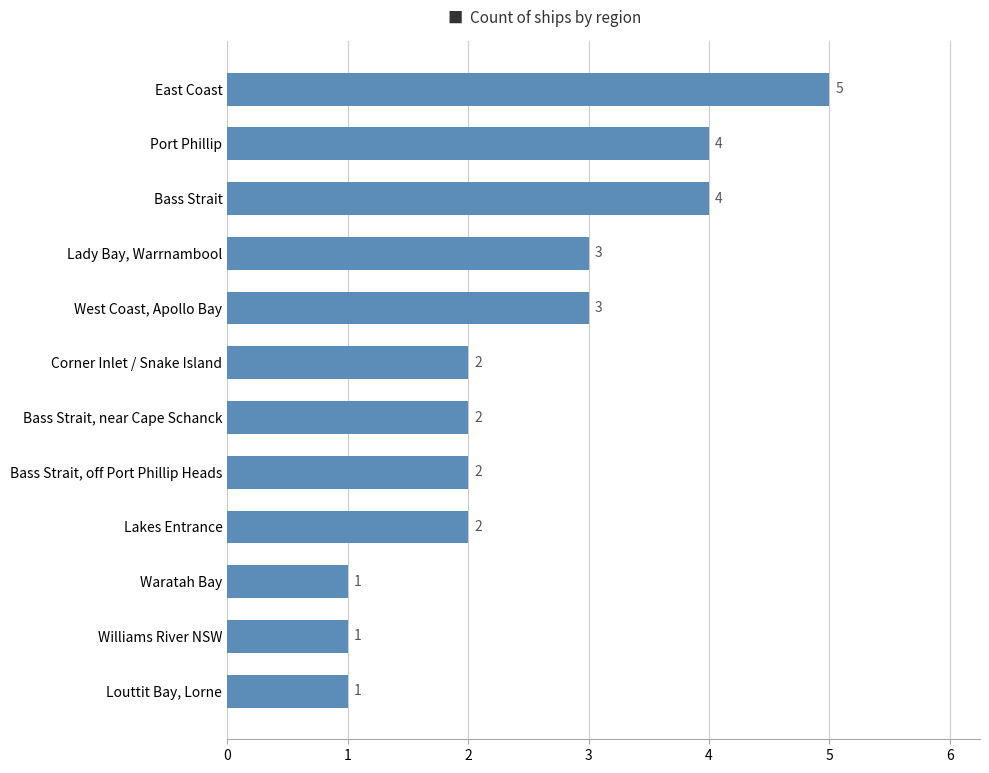

What is the approximate value at East Coast?

5